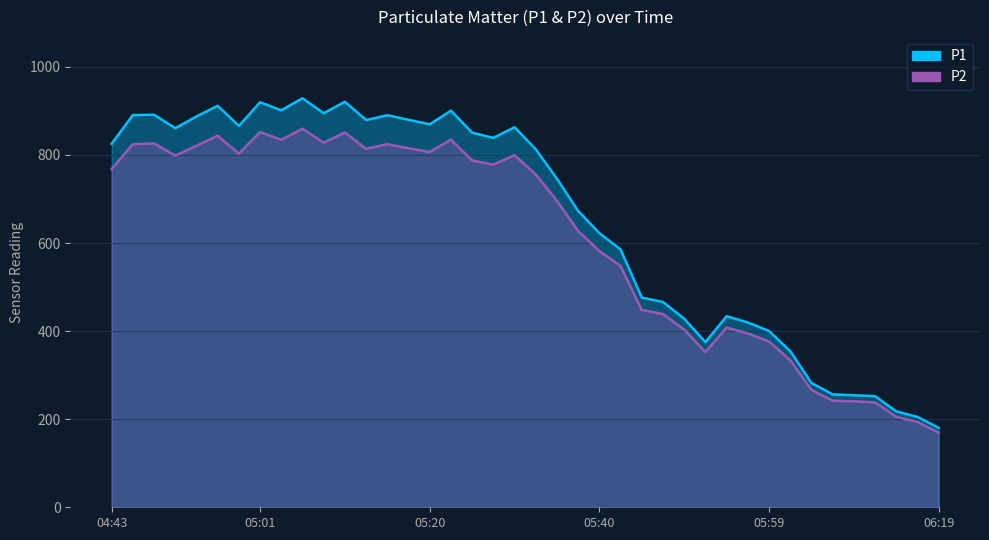

The value of P2 at 05:05 is 1537.0. True or false?

False